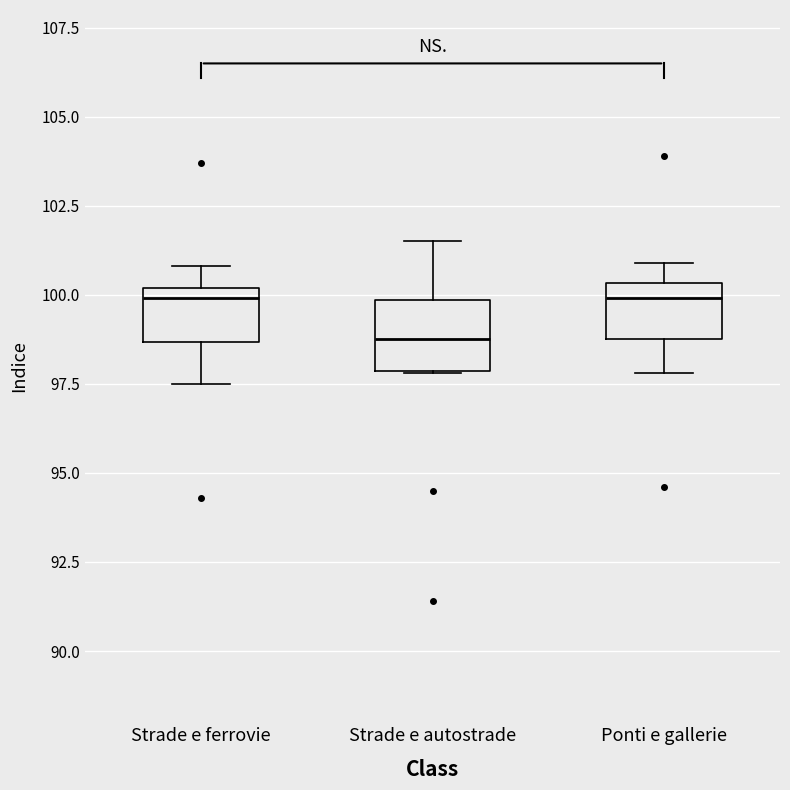

Reading left to right, read every box against the y-axis: the position of its median line, the range the box covers, and the ends of its whiskers. The values are not printed on the chart, so give them approximately, as read against the axis.

Strade e ferrovie: median 100.0 (just below the box's upper edge), box 98.5 to 100.0, whiskers 97.5 to 101.0
Strade e autostrade: median 99.0, box 98.0 to 100.0, whiskers 98.0 to 101.5
Ponti e gallerie: median 100.0, box 99.0 to 100.5, whiskers 98.0 to 101.0